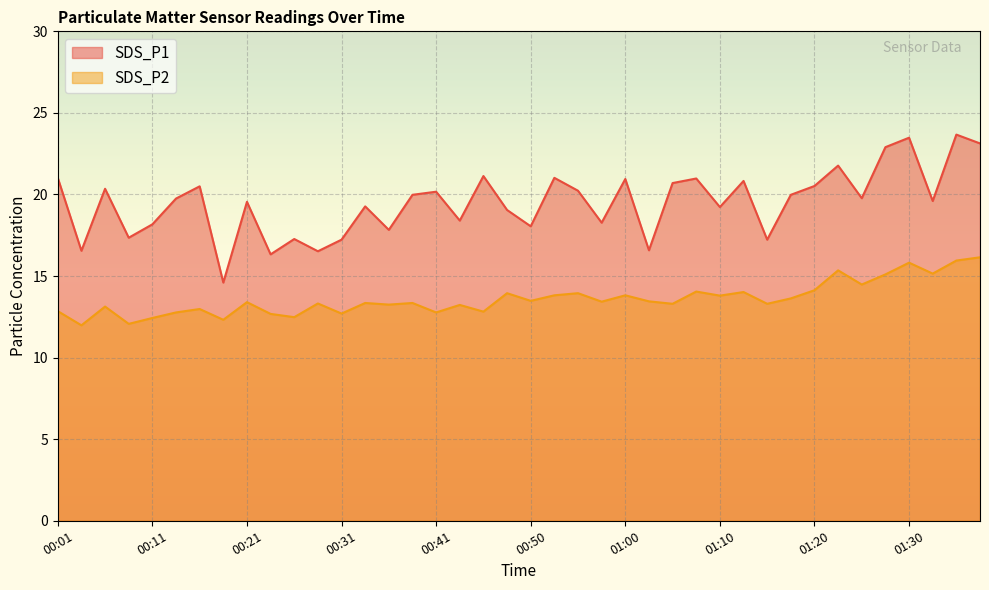

What are all the series names shown in the legend?

SDS_P1, SDS_P2